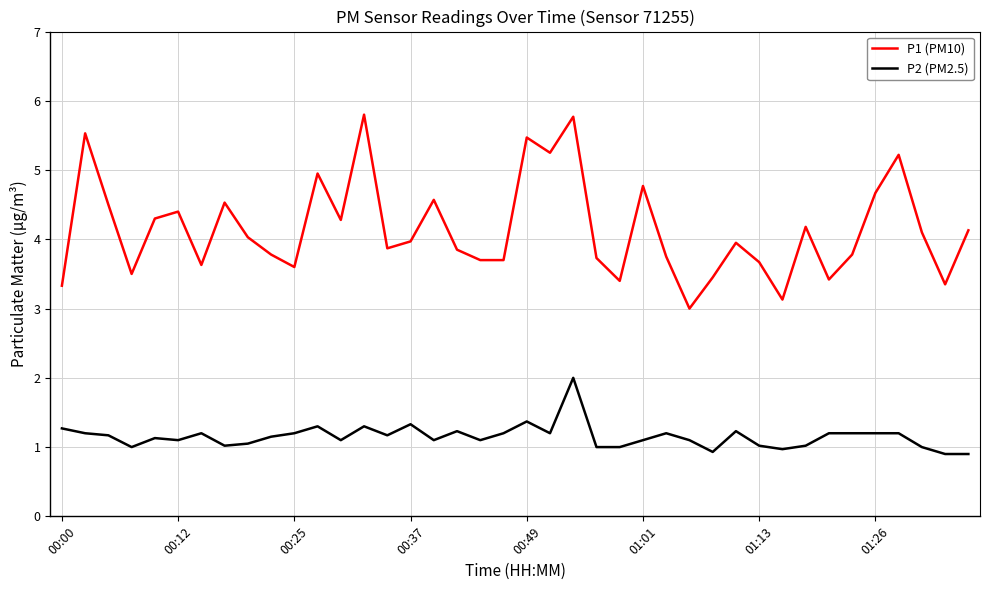

Which series has the largest range (max minus min)?

P1 (PM10)